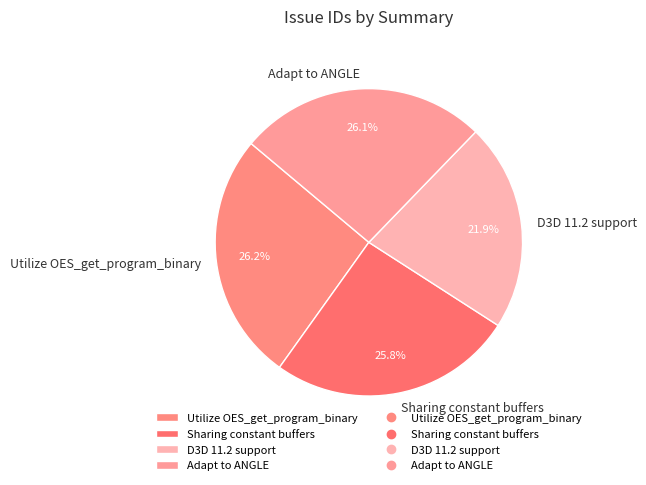

Does Utilize OES_get_program_binary account for over 50% of the chart?

No